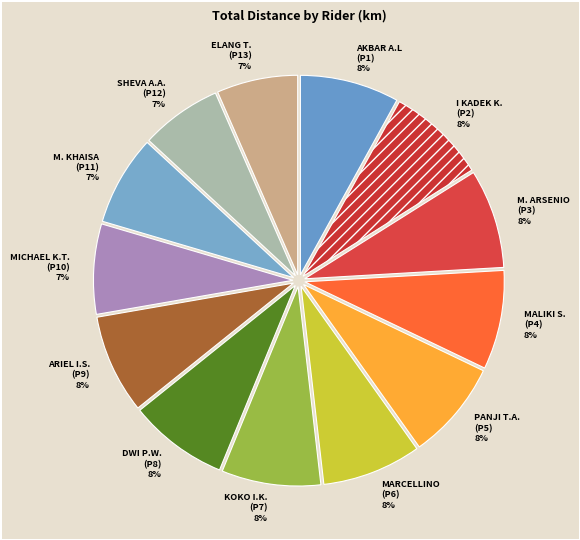

To the nearest percent, what is the combined percentage of MARCELLINO (P6) and M. KHAISA (P11)?

15%